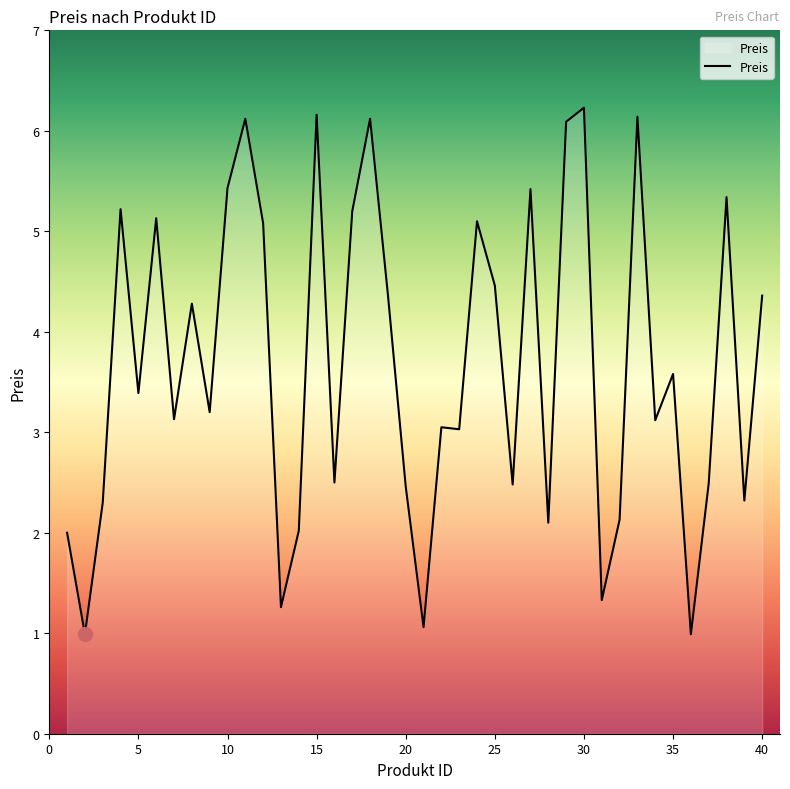

True or false: there are more than 1 points higher than both neighbors.

True